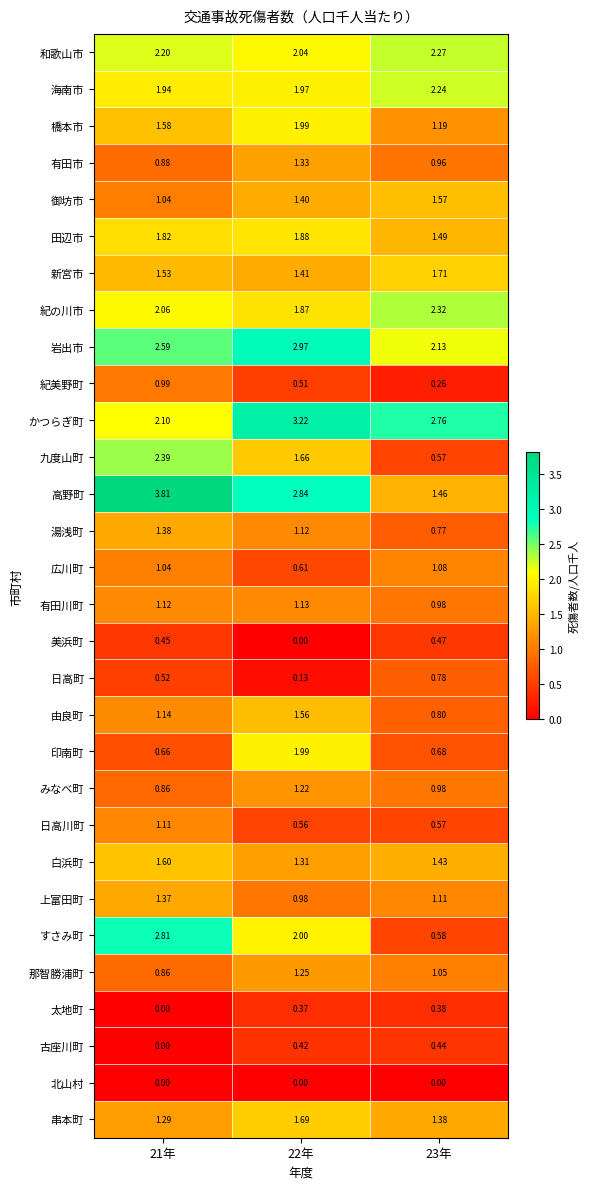

Which series changed the most between 22年 and 23年?

すさみ町